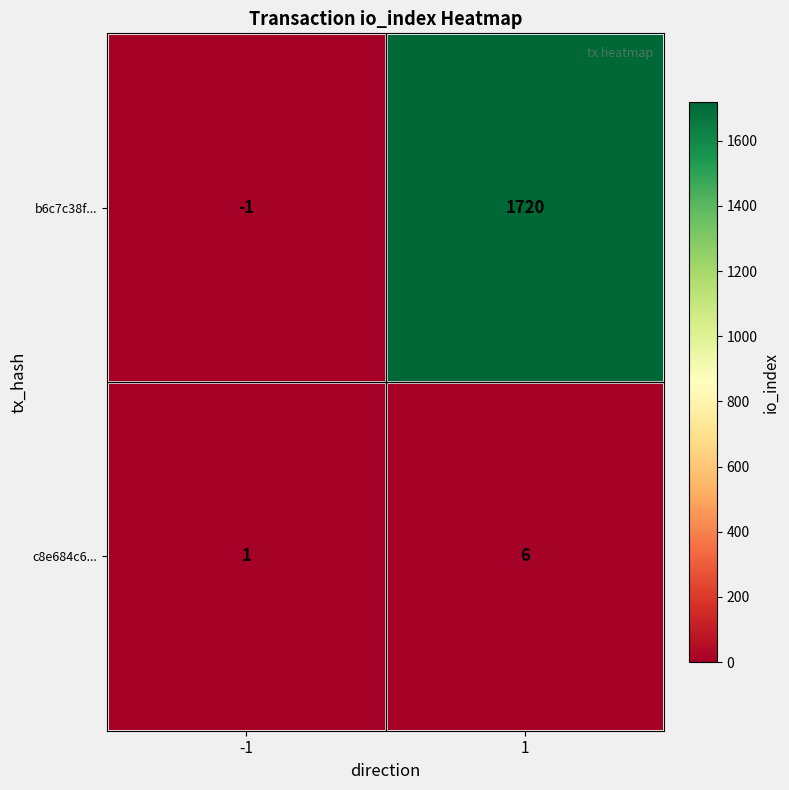

What is the difference between the c8e684c6... values at 1 and -1?

5